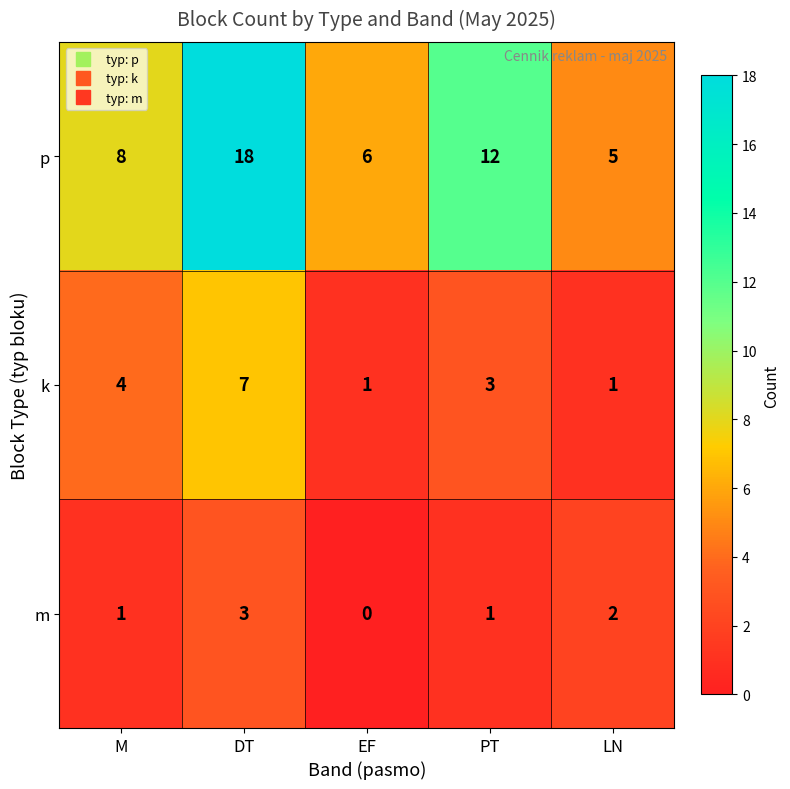

Which series has the widest spread of values?

p